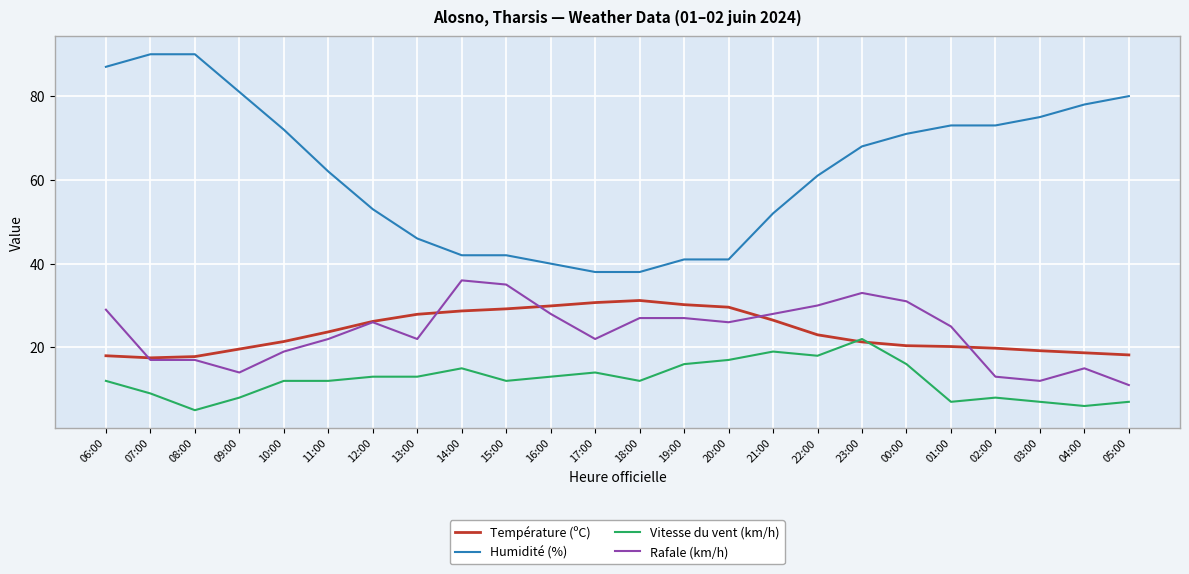

True or false: Rafale (km/h) and Vitesse du vent (km/h) cross at least once.

False